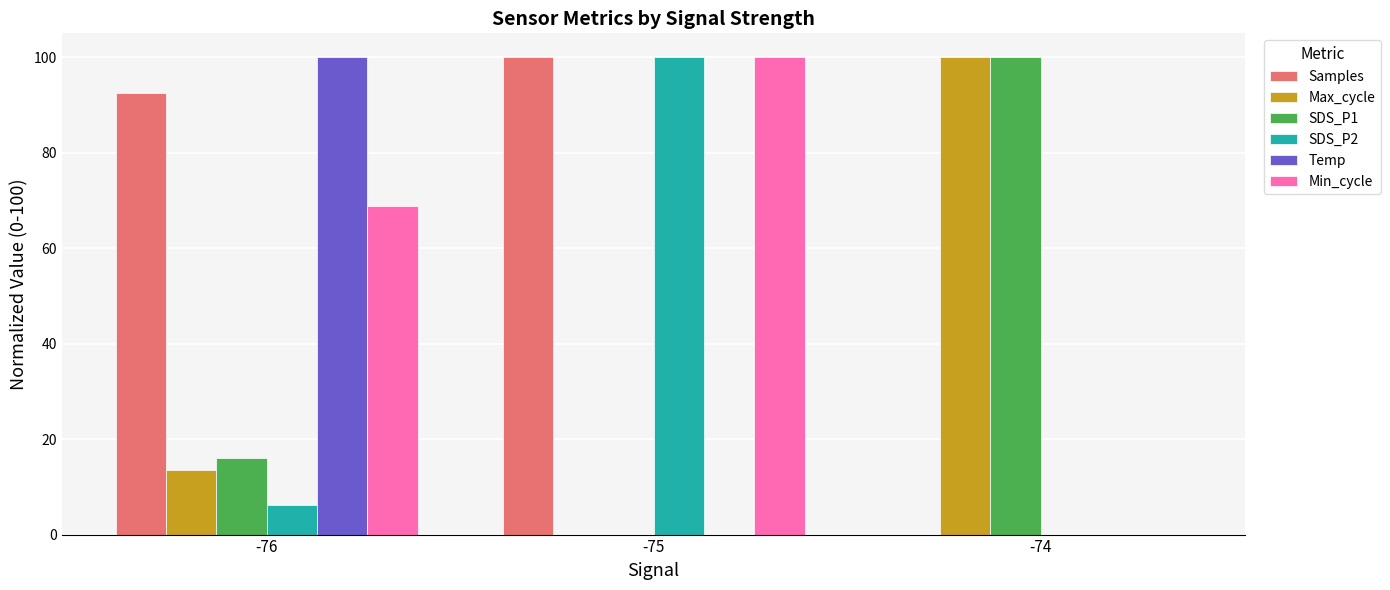

Is the value of Temp at -74 greater than the value of SDS_P2 at -75?

No